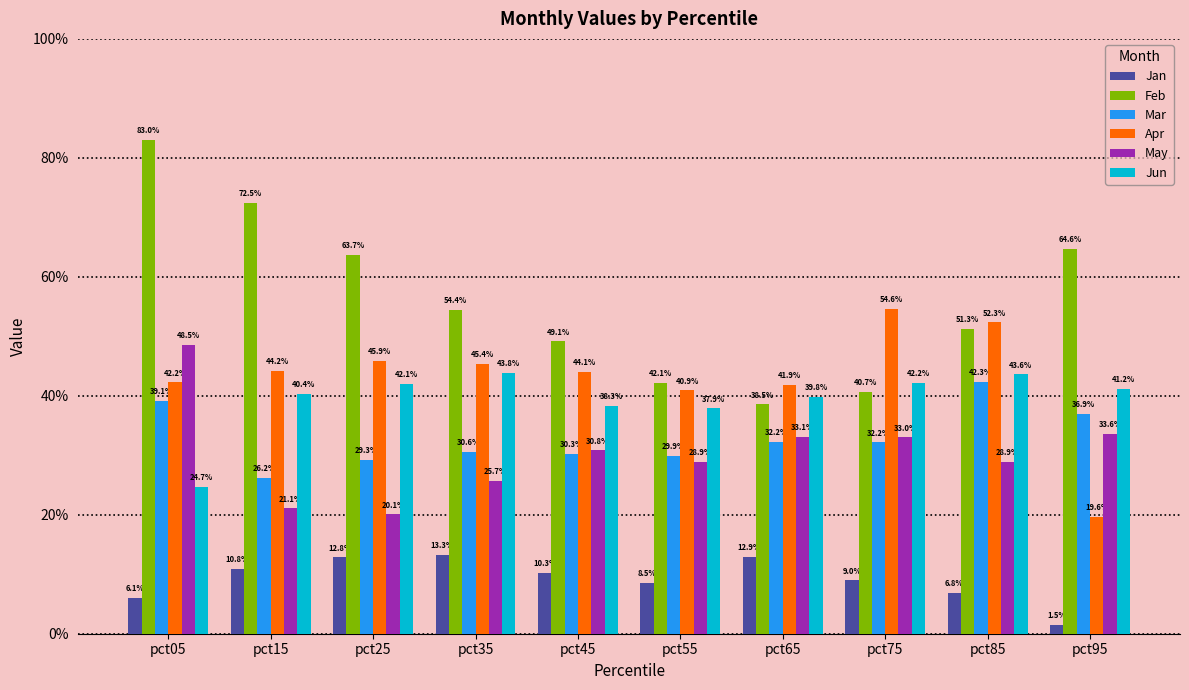

Reading left to right, extract all data points from this chart.

Jan: pct05=0.1	pct15=0.1	pct25=0.1	pct35=0.1	pct45=0.1	pct55=0.1	pct65=0.1	pct75=0.1	pct85=0.1	pct95=0.0
Feb: pct05=0.8	pct15=0.7	pct25=0.6	pct35=0.5	pct45=0.5	pct55=0.4	pct65=0.4	pct75=0.4	pct85=0.5	pct95=0.6
Mar: pct05=0.4	pct15=0.3	pct25=0.3	pct35=0.3	pct45=0.3	pct55=0.3	pct65=0.3	pct75=0.3	pct85=0.4	pct95=0.4
Apr: pct05=0.4	pct15=0.4	pct25=0.5	pct35=0.5	pct45=0.4	pct55=0.4	pct65=0.4	pct75=0.5	pct85=0.5	pct95=0.2
May: pct05=0.5	pct15=0.2	pct25=0.2	pct35=0.3	pct45=0.3	pct55=0.3	pct65=0.3	pct75=0.3	pct85=0.3	pct95=0.3
Jun: pct05=0.2	pct15=0.4	pct25=0.4	pct35=0.4	pct45=0.4	pct55=0.4	pct65=0.4	pct75=0.4	pct85=0.4	pct95=0.4